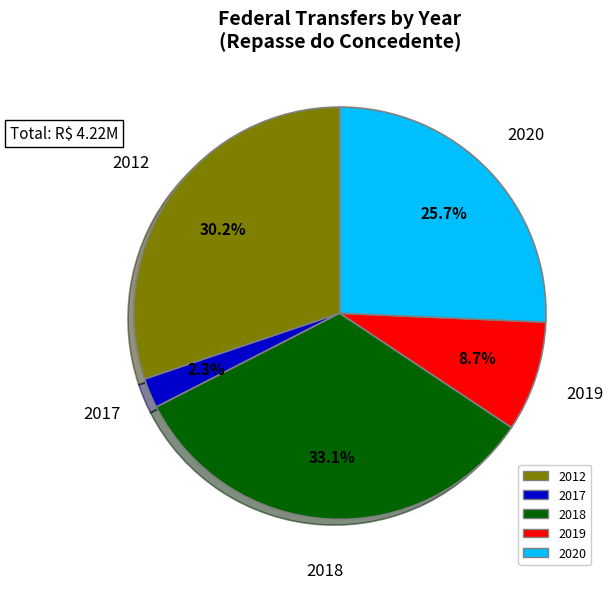

How many slices are in this pie chart?

5